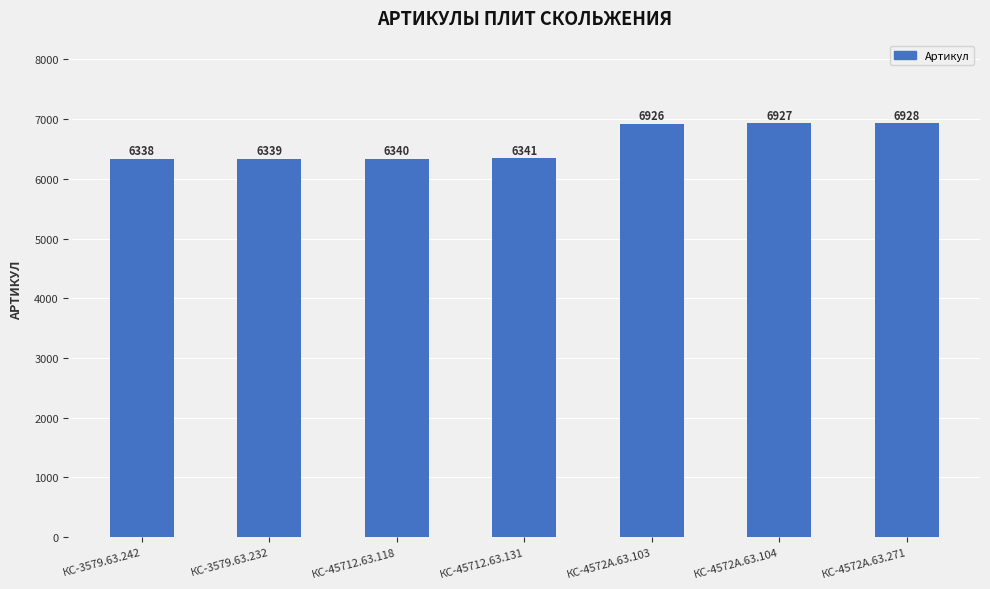

Where is the data nearest to the value 6633?

КС-45712.63.131